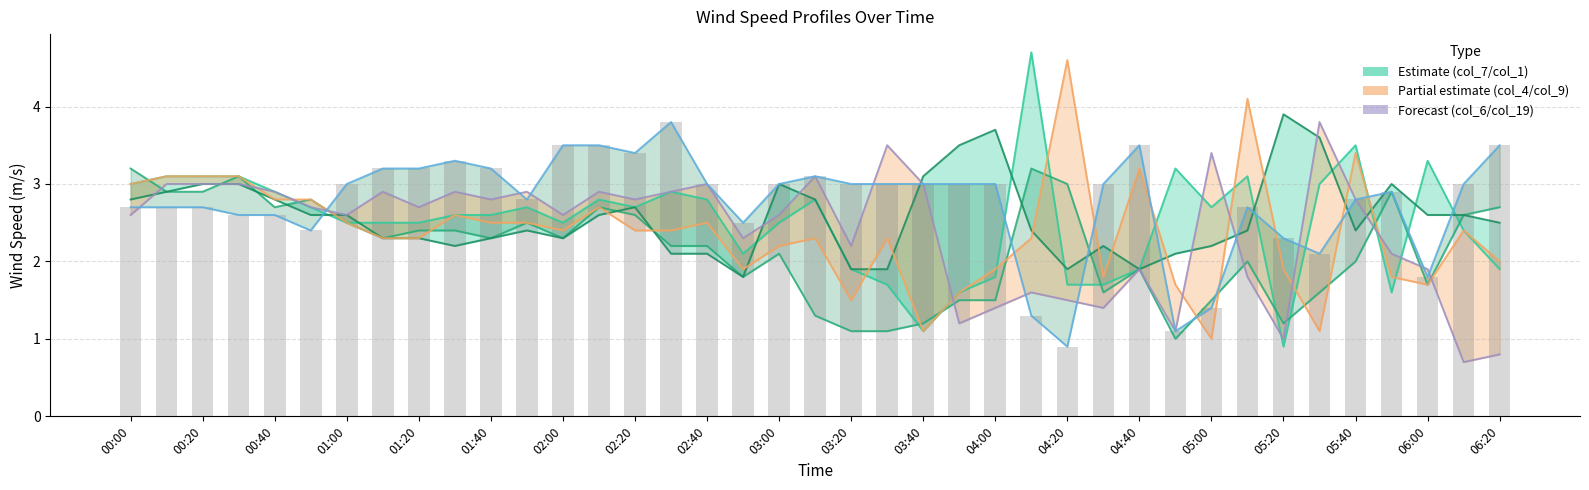

What is the value of the col_7 bar at the 39th from the left?

1.9